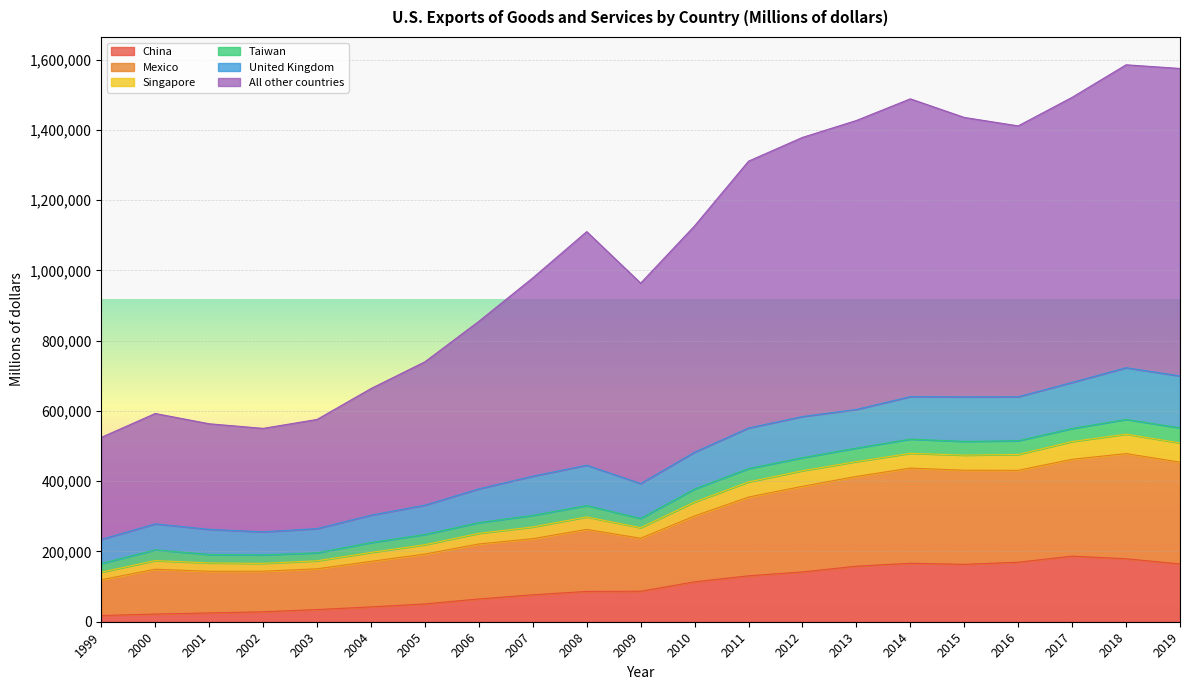

Is the value of Singapore at 2000 greater than the value of Mexico at 2007?

No